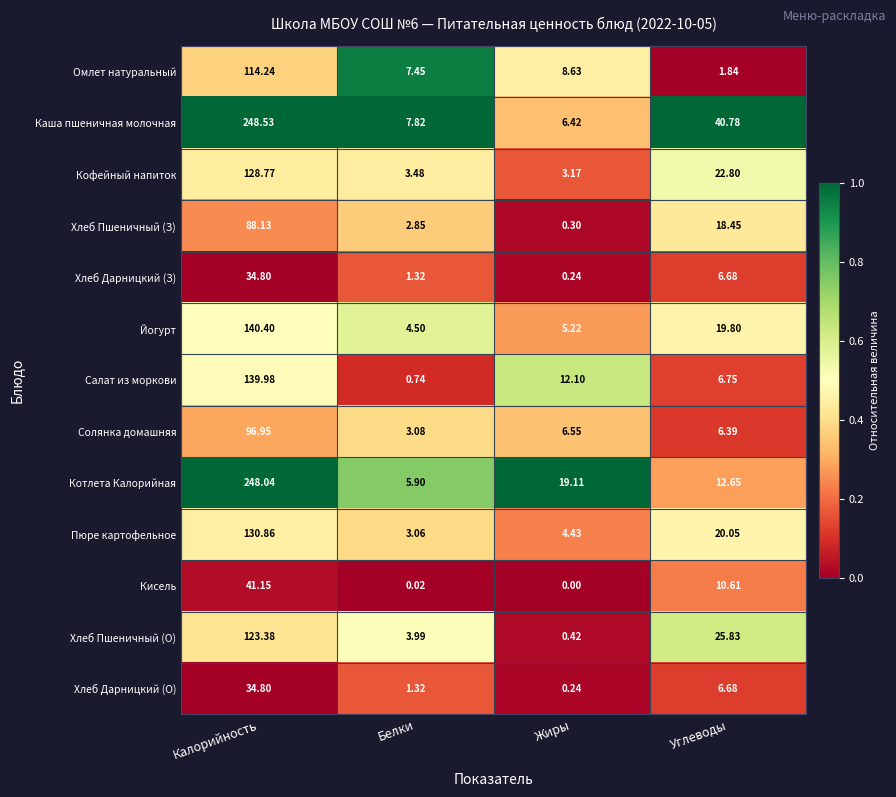

Rank the categories by Салат из моркови value from highest to lowest.

Калорийность, Жиры, Углеводы, Белки